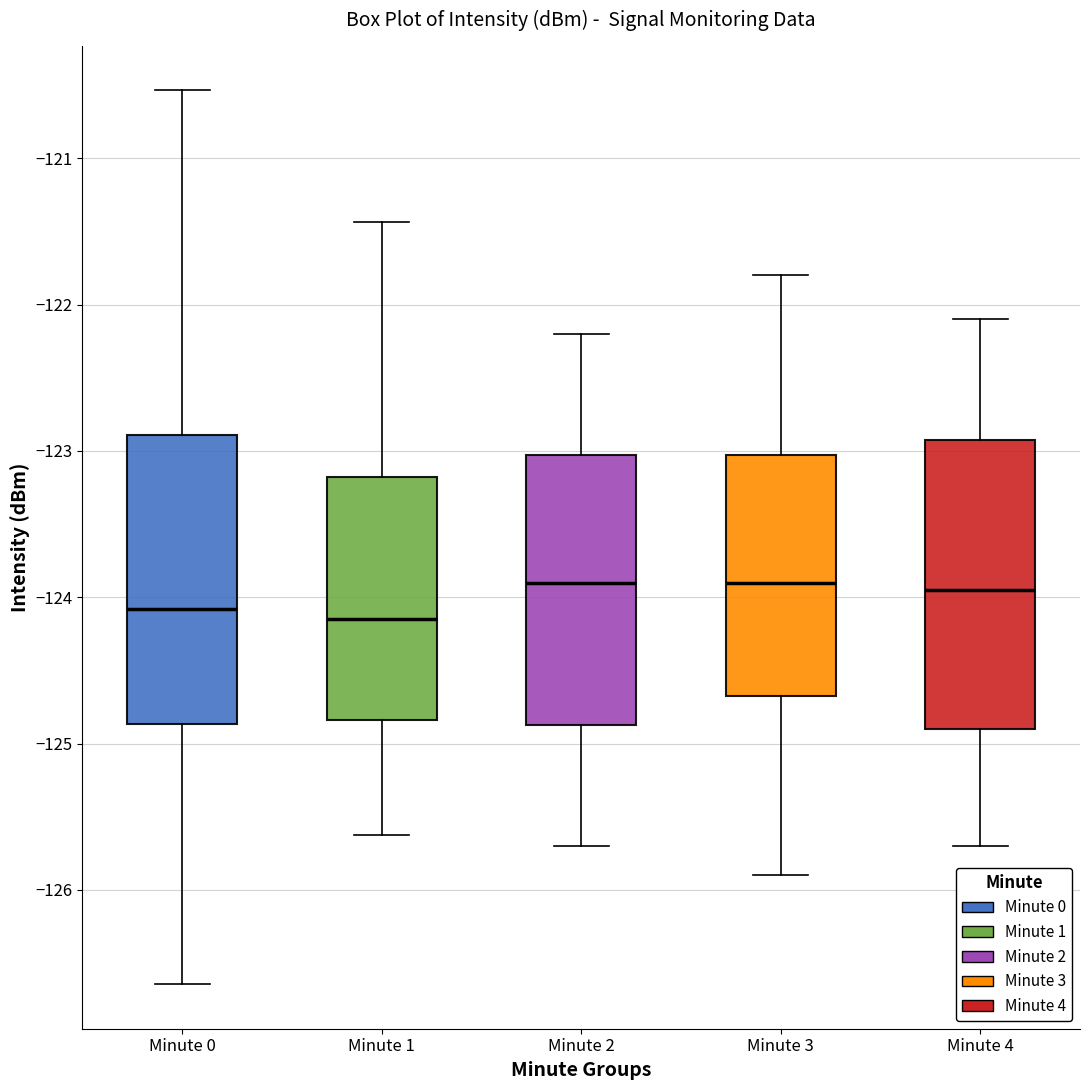

Reading left to right, transcribe this box plot: for each box, give where its median line is, the range the box spans, and where its two whiskers end, as read against the y-axis. The values are not printed on the chart, so give them approximately, as read against the axis.

Minute 0: median -124.1, box -124.9 to -122.9, whiskers -126.6 to -120.5
Minute 1: median -124.1, box -124.8 to -123.2, whiskers -125.6 to -121.4
Minute 2: median -123.9, box -124.9 to -123.0, whiskers -125.7 to -122.2
Minute 3: median -123.9, box -124.7 to -123.0, whiskers -125.9 to -121.8
Minute 4: median -123.9, box -124.9 to -122.9, whiskers -125.7 to -122.1